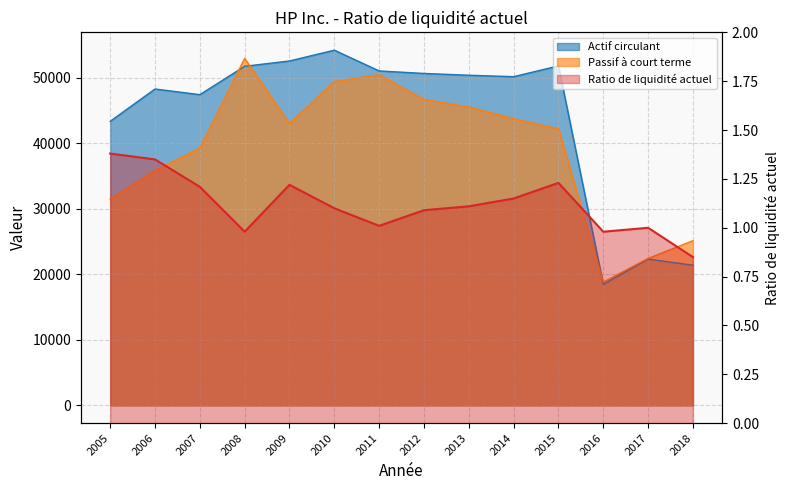

Rank the series at 2009 from lowest to highest value.

Ratio de liquidité actuel, Passif à court terme, Actif circulant